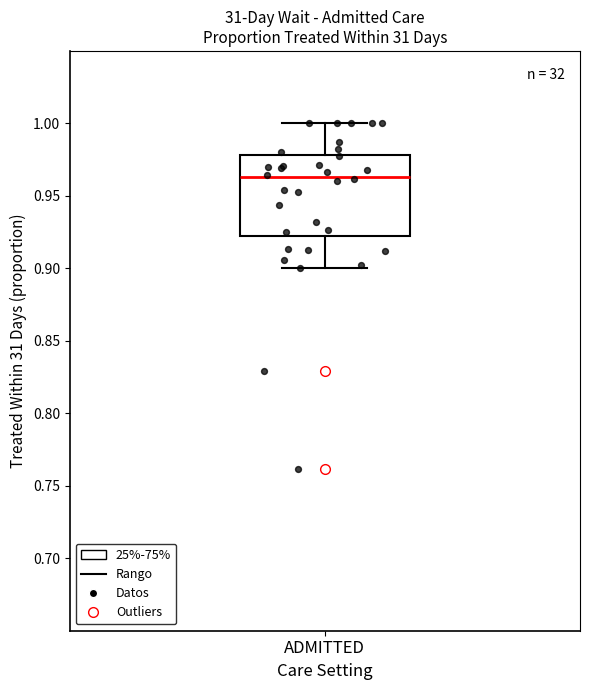

Read this box plot against the y-axis: the position of the median line, the range covered by the box, and the ends of both whiskers. The values are not printed on the chart, so give them approximately, as read against the axis.

median 0.965, box 0.920 to 0.980, whiskers 0.900 to 1.000